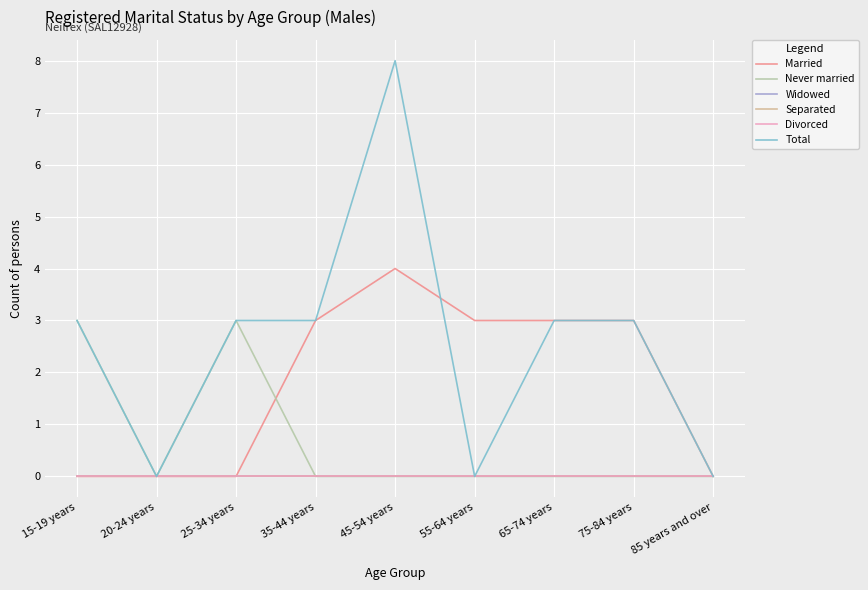

Is this an area chart (filled region under the line)?

No